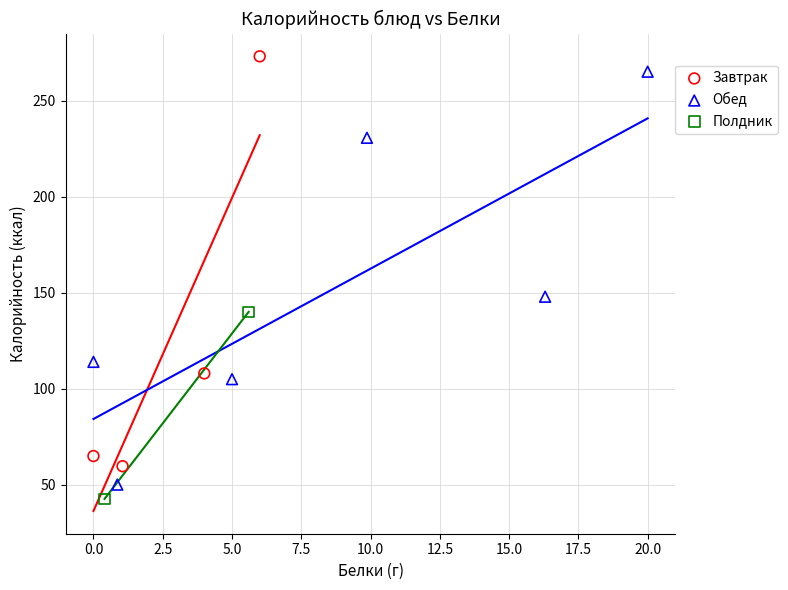

Which series has the largest Y range (max minus min)?

Обед